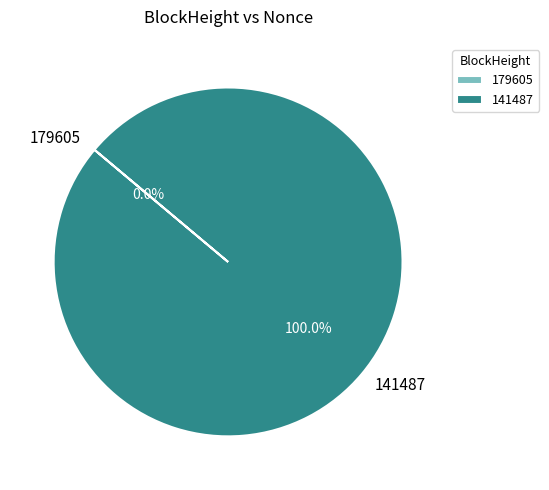

Does 141487 represent more than half of the total?

Yes